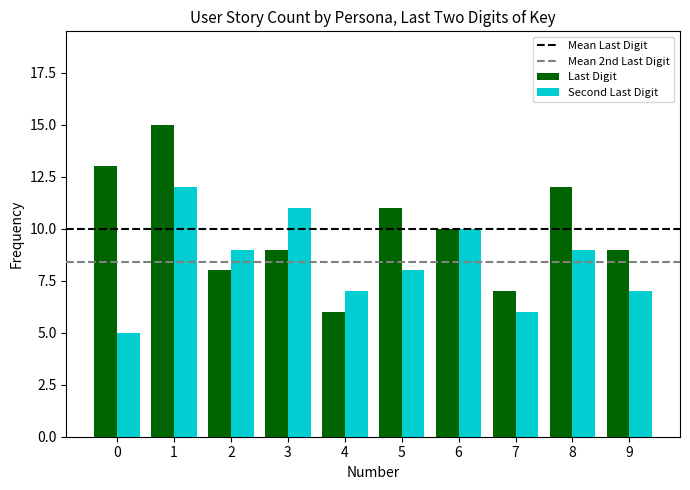

How many categories are shown in the chart?

10